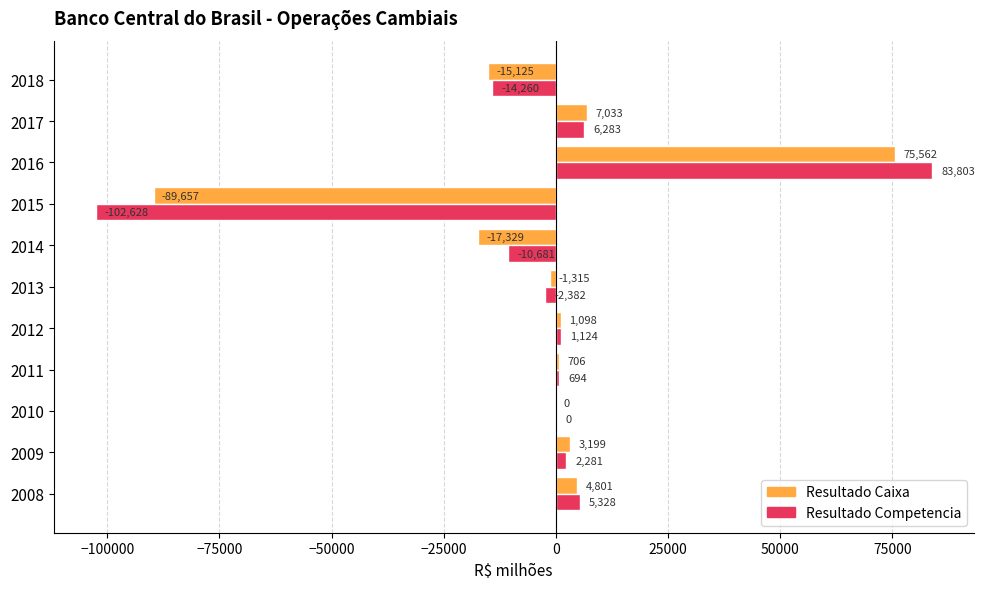

At which label does Resultado Competencia reach its peak?

2016